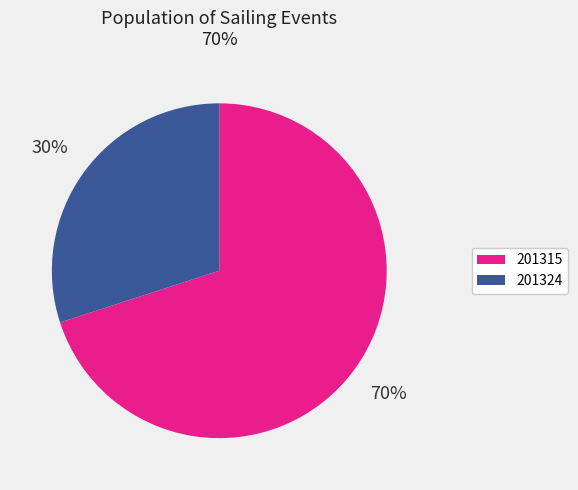

Which has a higher value, 201324 or 201315?

201315